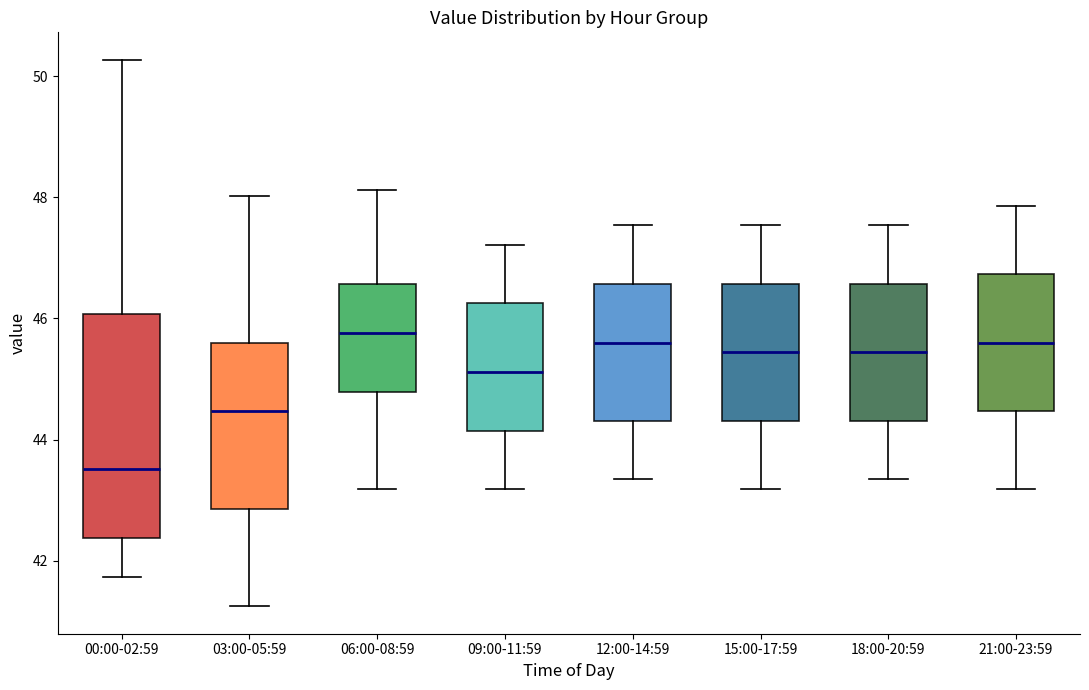

Reading left to right, transcribe this box plot: for each box, give where its median line is, the range the box spans, and where its two whiskers end, as read against the y-axis. The values are not printed on the chart, so give them approximately, as read against the axis.

00:00-02:59: median 43.6, box 42.4 to 46.0, whiskers 41.8 to 50.2
03:00-05:59: median 44.4, box 42.8 to 45.6, whiskers 41.2 to 48.0
06:00-08:59: median 45.8, box 44.8 to 46.6, whiskers 43.2 to 48.2
09:00-11:59: median 45.2, box 44.2 to 46.2, whiskers 43.2 to 47.2
12:00-14:59: median 45.6, box 44.4 to 46.6, whiskers 43.4 to 47.6
15:00-17:59: median 45.4, box 44.4 to 46.6, whiskers 43.2 to 47.6
18:00-20:59: median 45.4, box 44.4 to 46.6, whiskers 43.4 to 47.6
21:00-23:59: median 45.6, box 44.4 to 46.8, whiskers 43.2 to 47.8